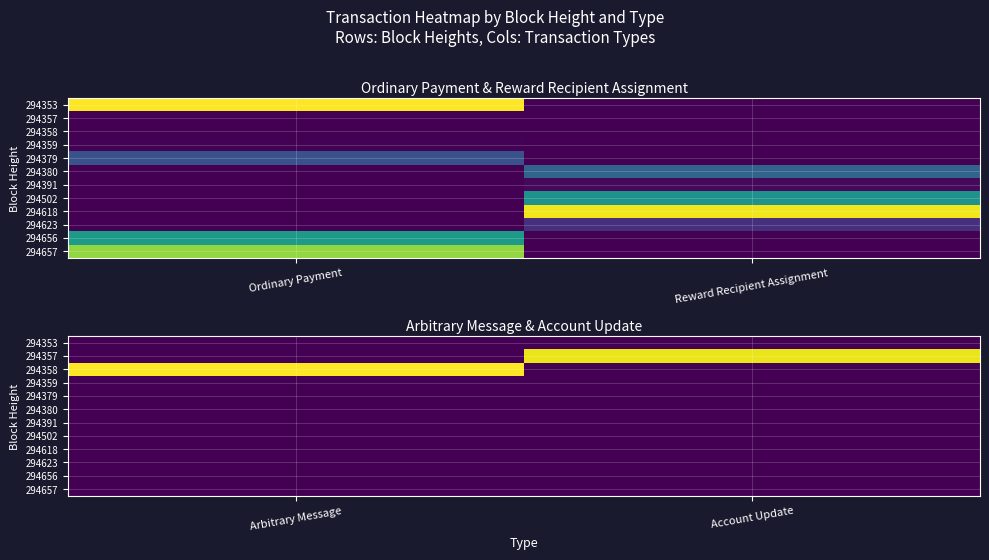

Between Account Update and Arbitrary Message, which is larger?

Account Update